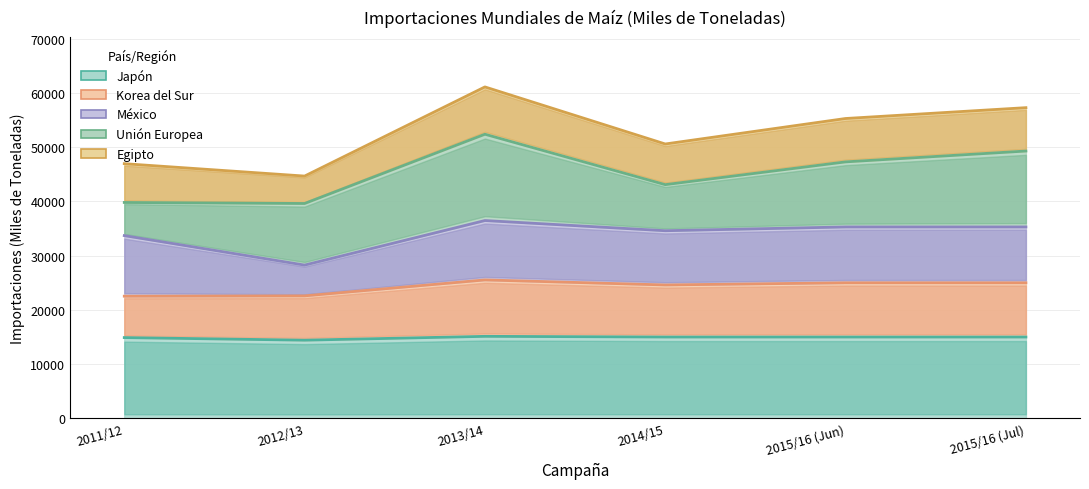

Is it true that Egipto equals 44225 at 2012/13?

False